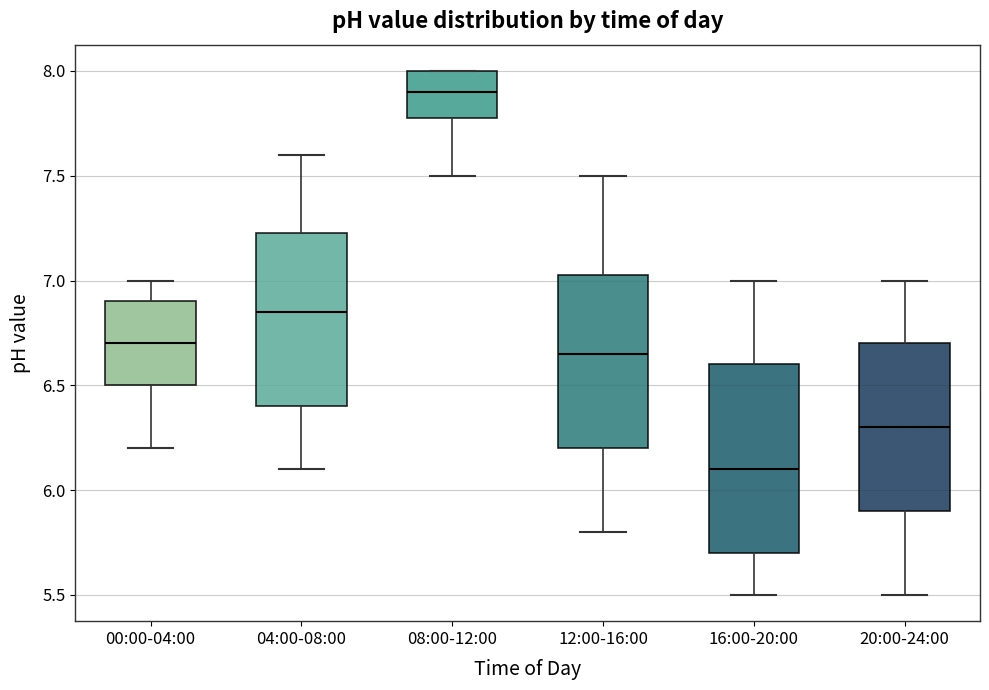

Where is the upper edge of the box for 12:00-16:00 on the y-axis? The values are not printed on the chart, so give them approximately, as read against the axis.

7.05